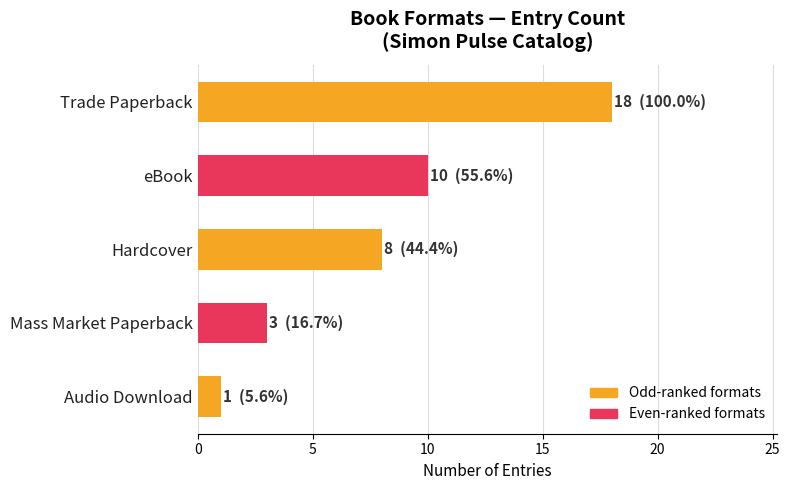

Is it true that the value at Audio Download is 1?

True